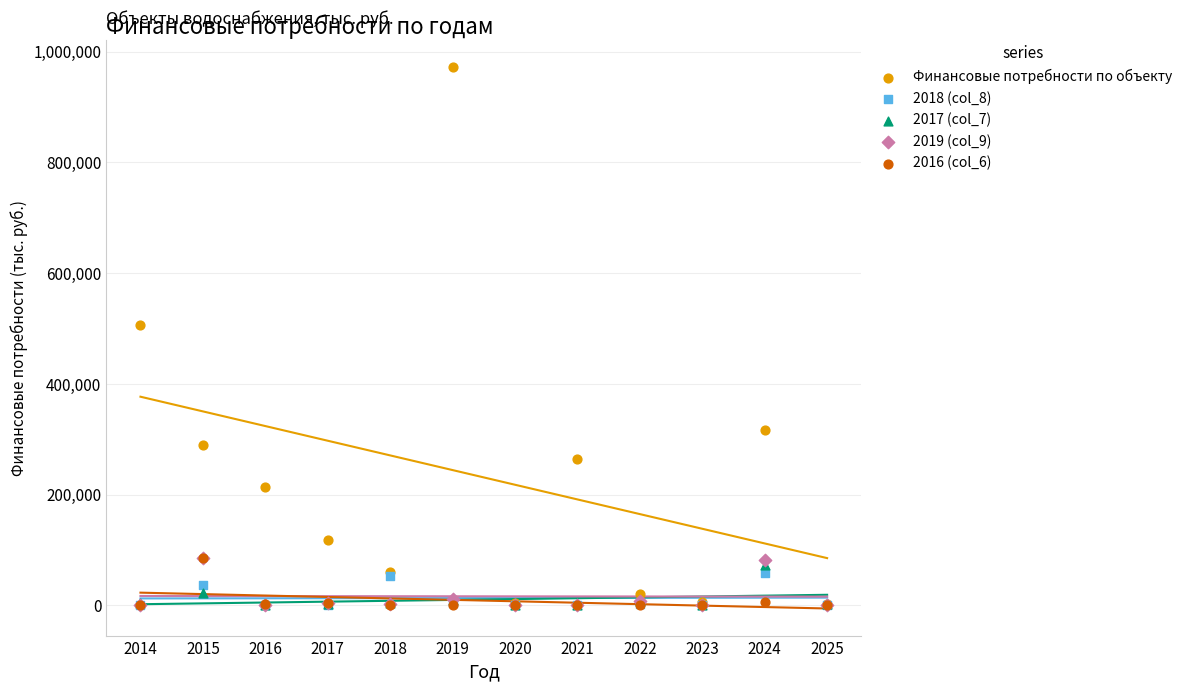

Across all series, what Y value is closest to 486614?

505997.2